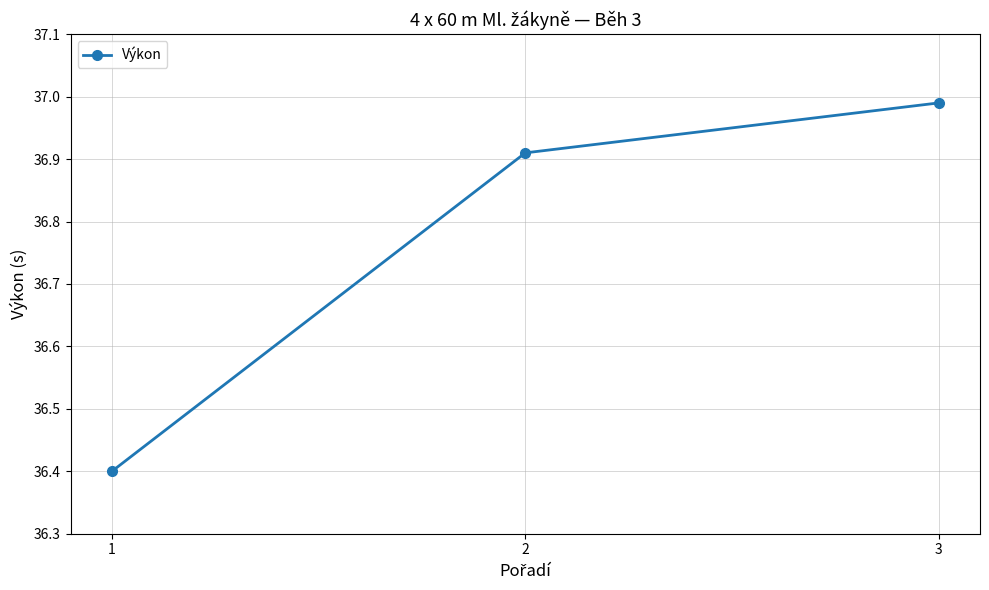

True or false: the data shows 63.2 at 1.

False